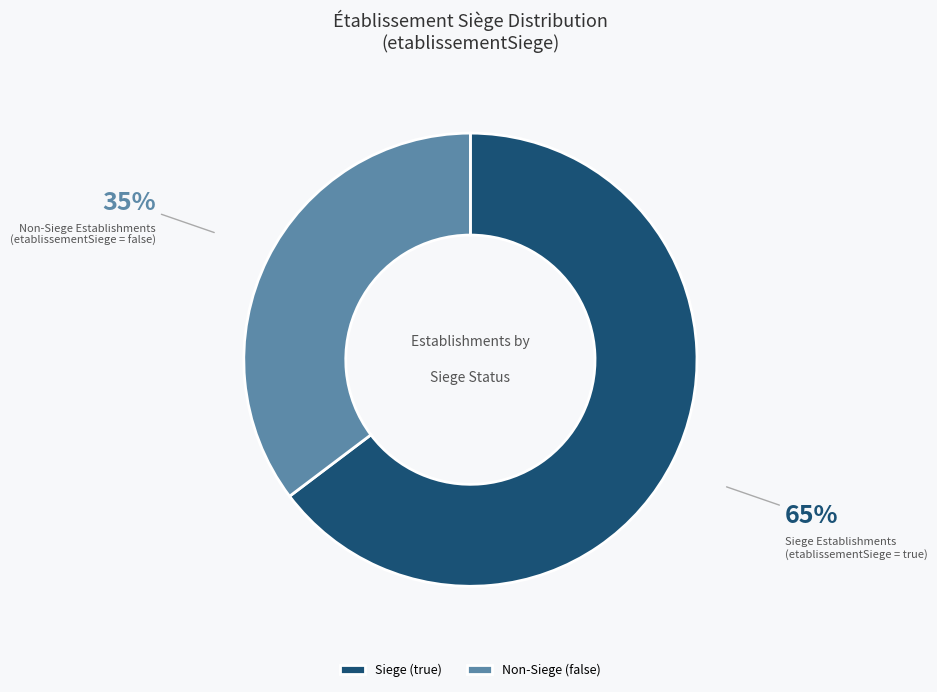

To the nearest percent, what percentage of the pie is Siege (true)?

65%